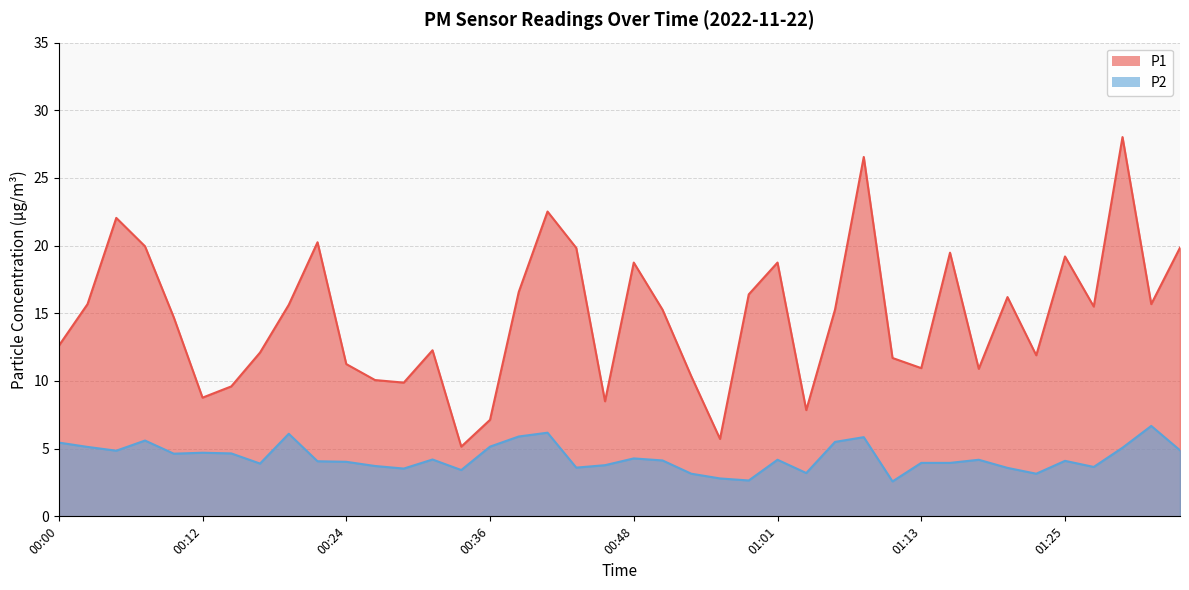

The value of P2 at 00:58 is 3.6. True or false?

False